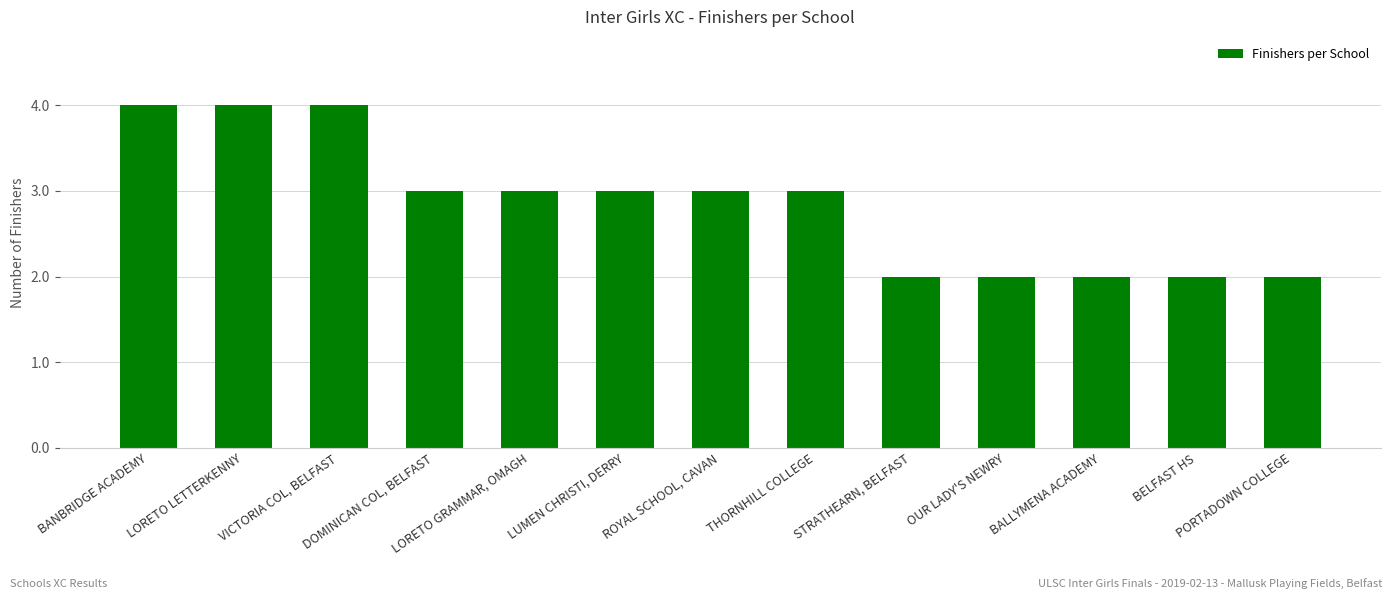

How many data points does each series have?

13